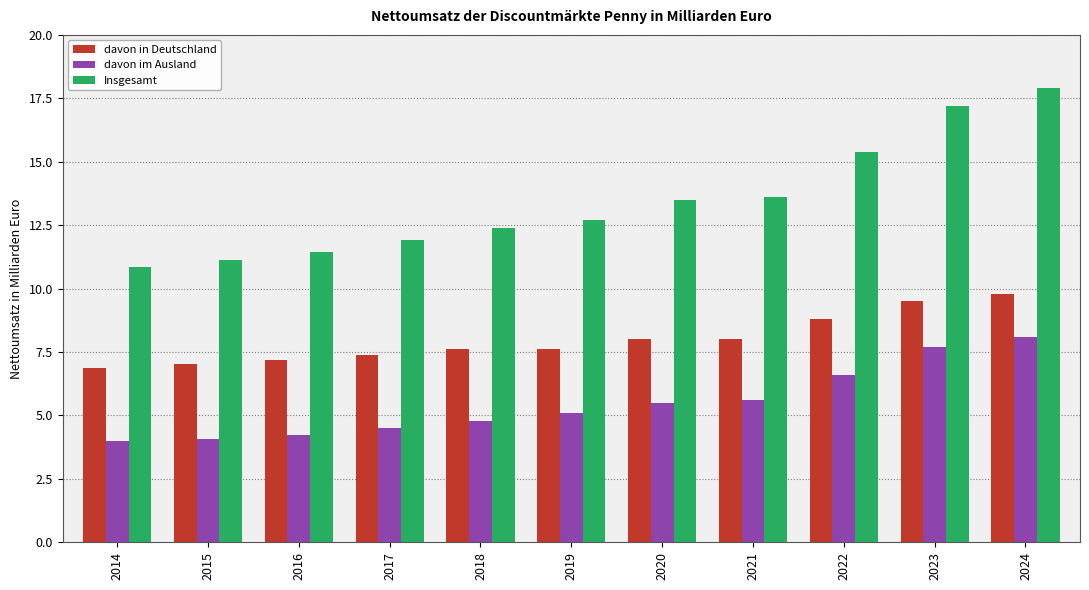

How many categories are shown in the chart?

11